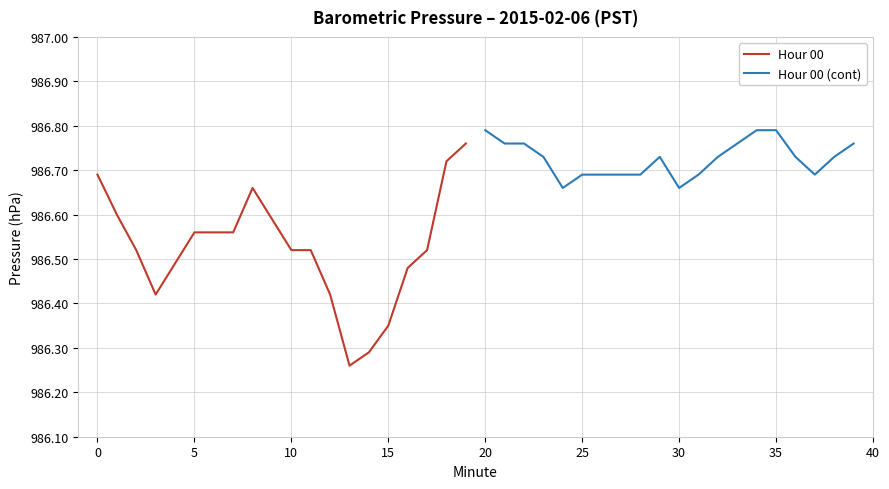

Does the chart have visible grid lines?

Yes